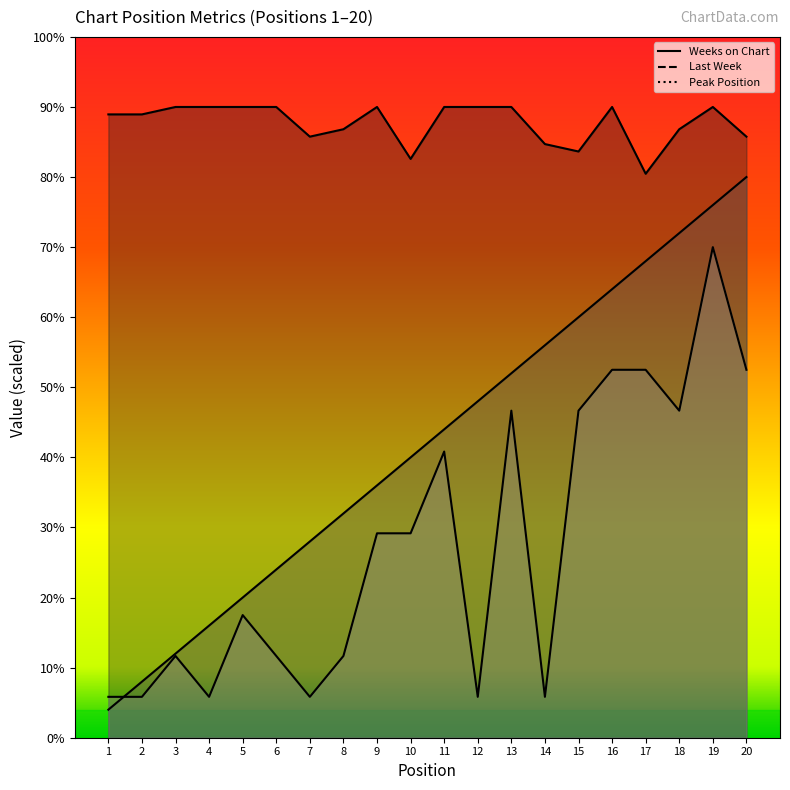

Reading left to right, list all the values displayed in this chart.

Last Week: 1=4.0	2=8.0	3=12.0	4=16.0	5=20.0	6=24.0	7=28.0	8=32.0	9=36.0	10=40.0	11=44.0	12=48.0	13=52.0	14=56.0	15=60.0	16=64.0	17=68.0	18=72.0	19=76.0	20=80.0
Peak Position: 1=5.8	2=5.8	3=11.7	4=5.8	5=17.5	6=11.7	7=5.8	8=11.7	9=29.2	10=29.2	11=40.8	12=5.8	13=46.7	14=5.8	15=46.7	16=52.5	17=52.5	18=46.7	19=70.0	20=52.5
Weeks on Chart: 1=88.9	2=88.9	3=90.0	4=90.0	5=90.0	6=90.0	7=85.8	8=86.8	9=90.0	10=82.6	11=90.0	12=90.0	13=90.0	14=84.7	15=83.6	16=90.0	17=80.5	18=86.8	19=90.0	20=85.8